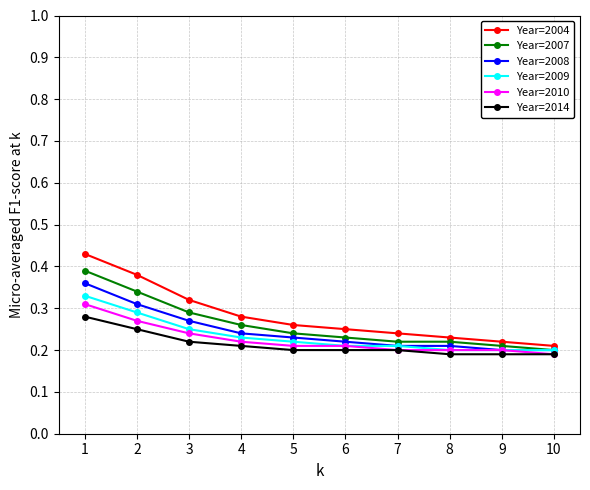

Is it true that Year=2009 equals 0.0 at 7?

False